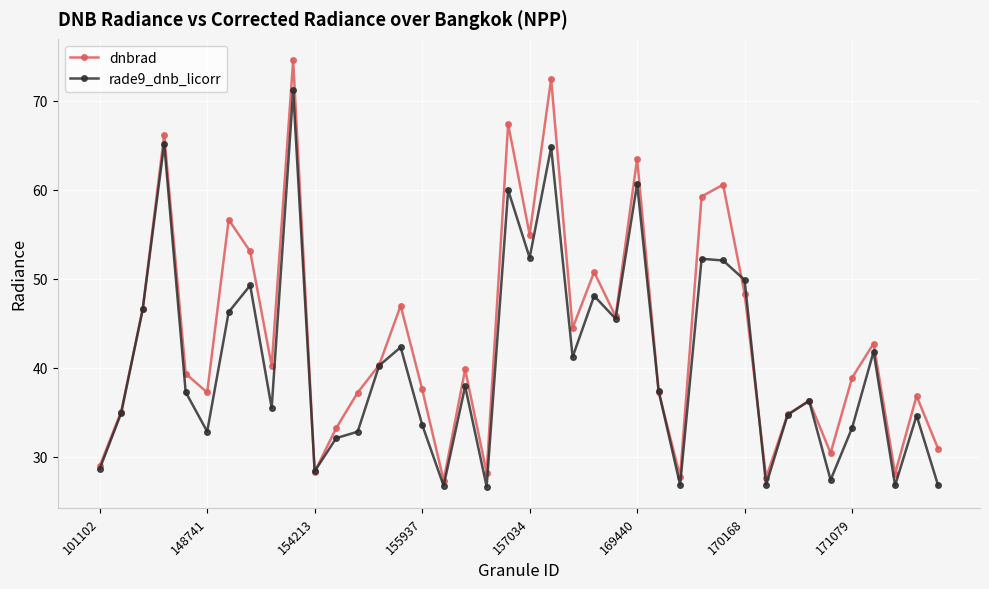

Which series has the largest total across all categories?

dnbrad